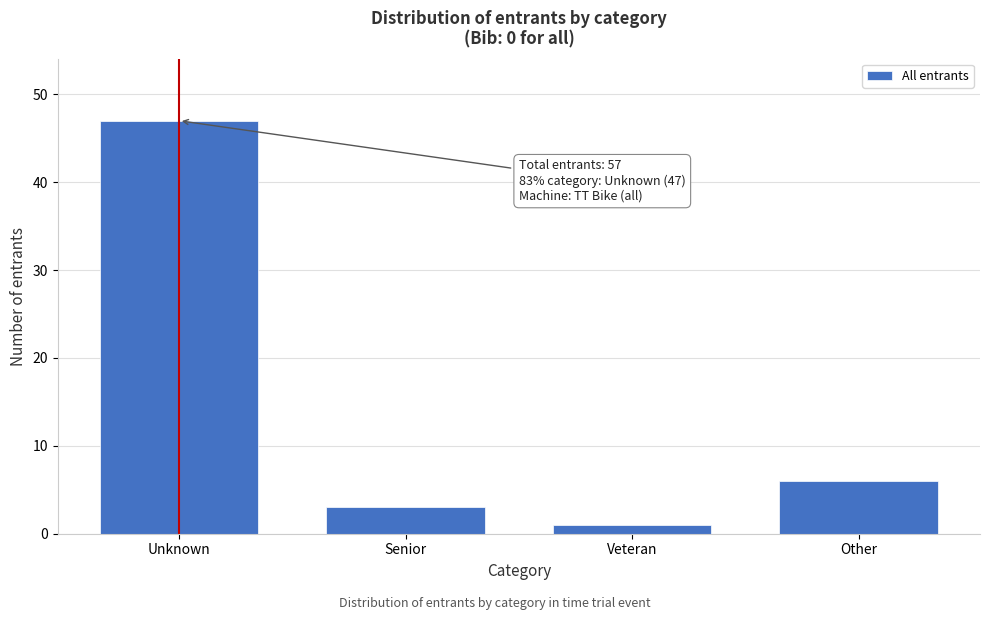

Reading right to left, transcribe all the data shown in this chart.

Other=6	Veteran=1	Senior=3	Unknown=47